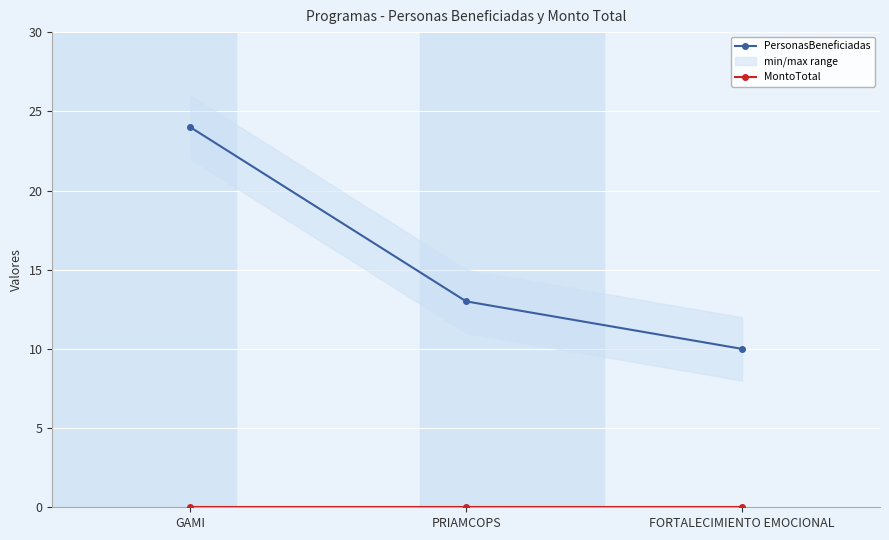

What is the value of the PersonasBeneficiadas point at the 2nd from the left?

13